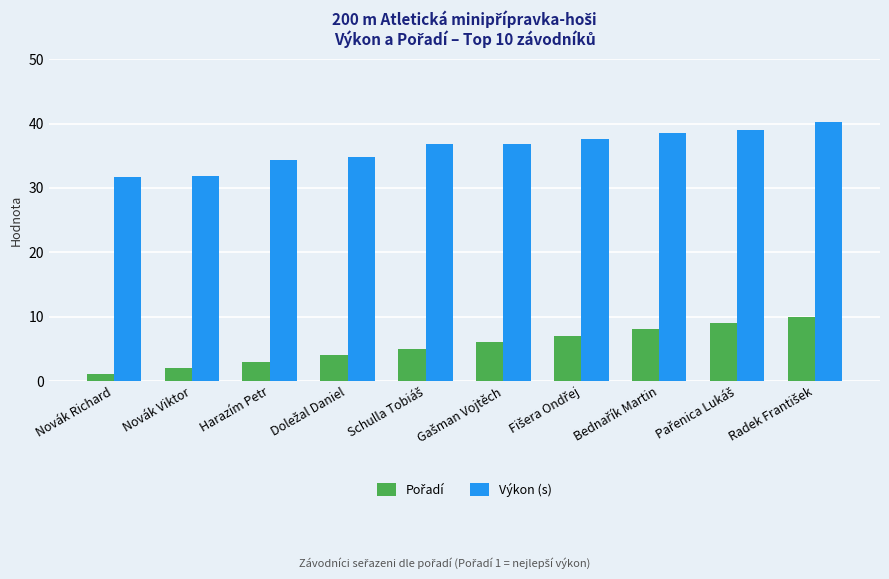

How many data points in Výkon (s) are above 36?

6